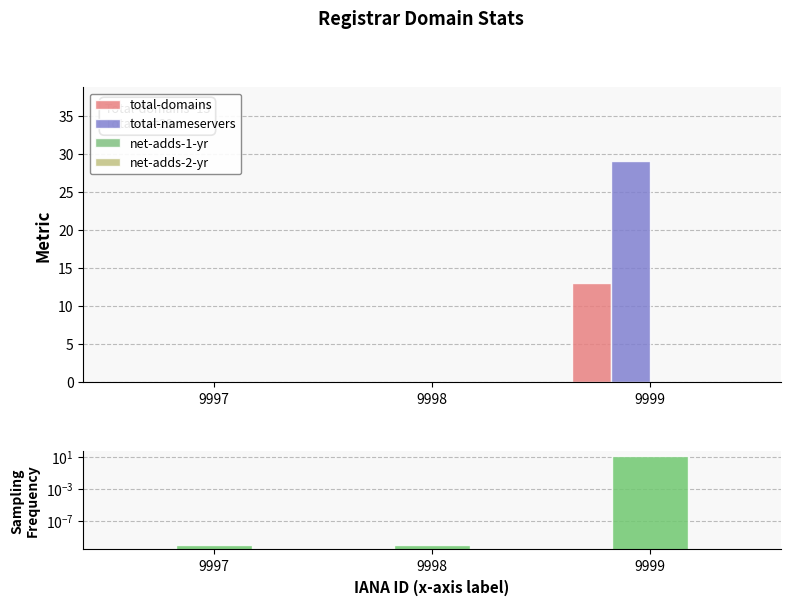

Reading left to right, transcribe all the data shown in this chart.

total-domains: 0.0	0.0	13.0
total-nameservers: 0.0	0.0	29.0
net-adds-1-yr: 0.0	0.0	0.0
net-adds-2-yr: 0.0	0.0	0.0